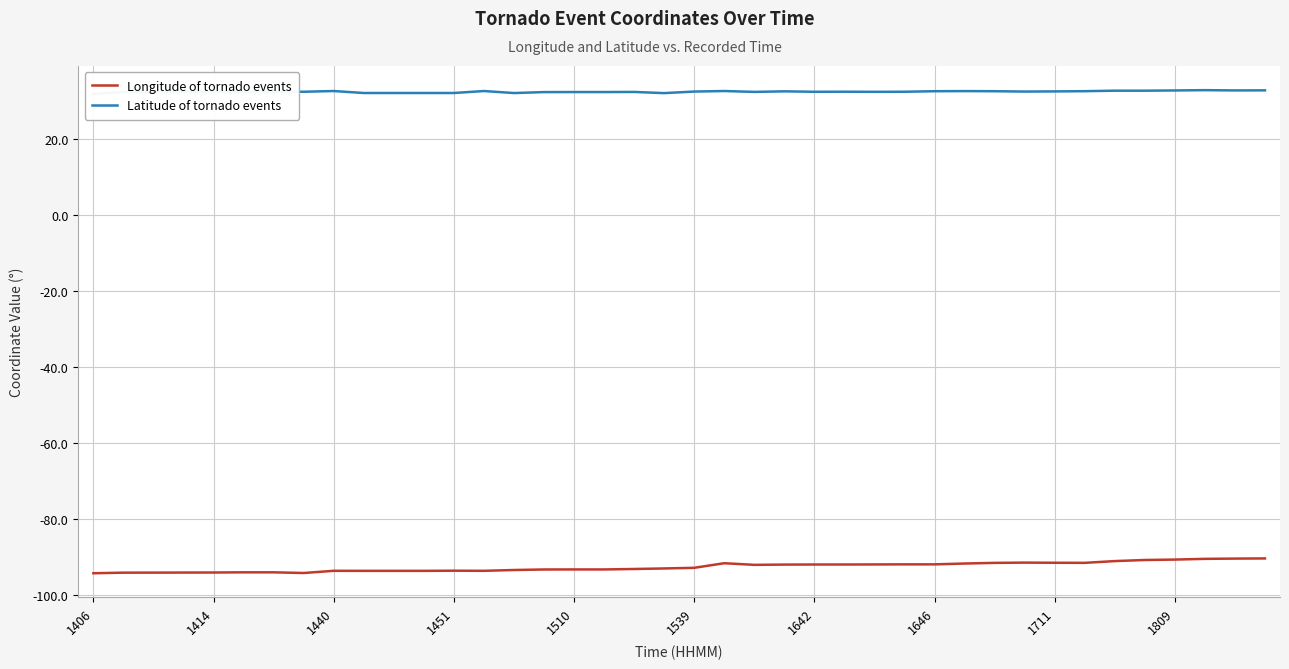

What is the highest value of the Longitude of tornado events series?

-90.5